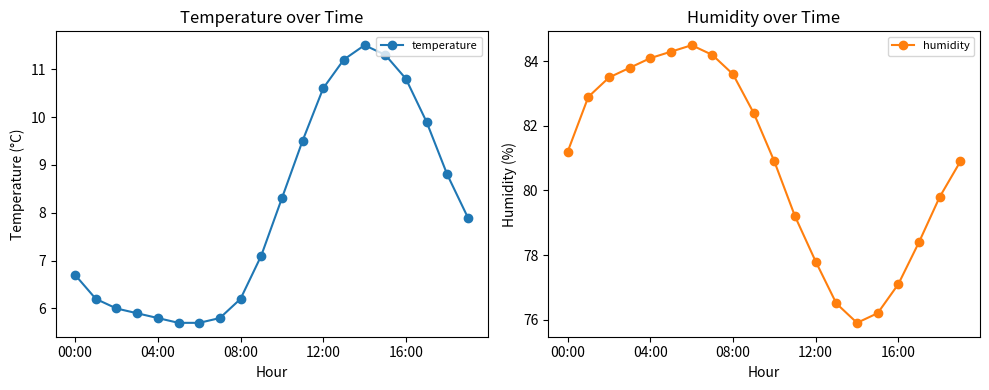

Rank the series by their average value, from lowest to highest.

temperature, humidity